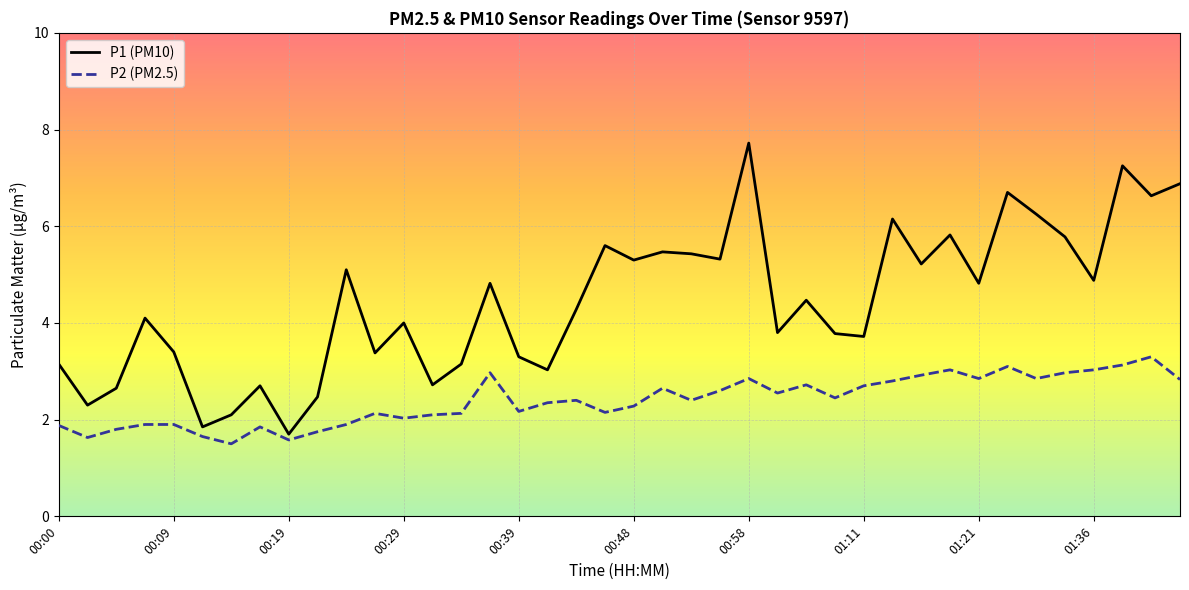

True or false: P2 (PM2.5) and P1 (PM10) intersect in this chart.

False